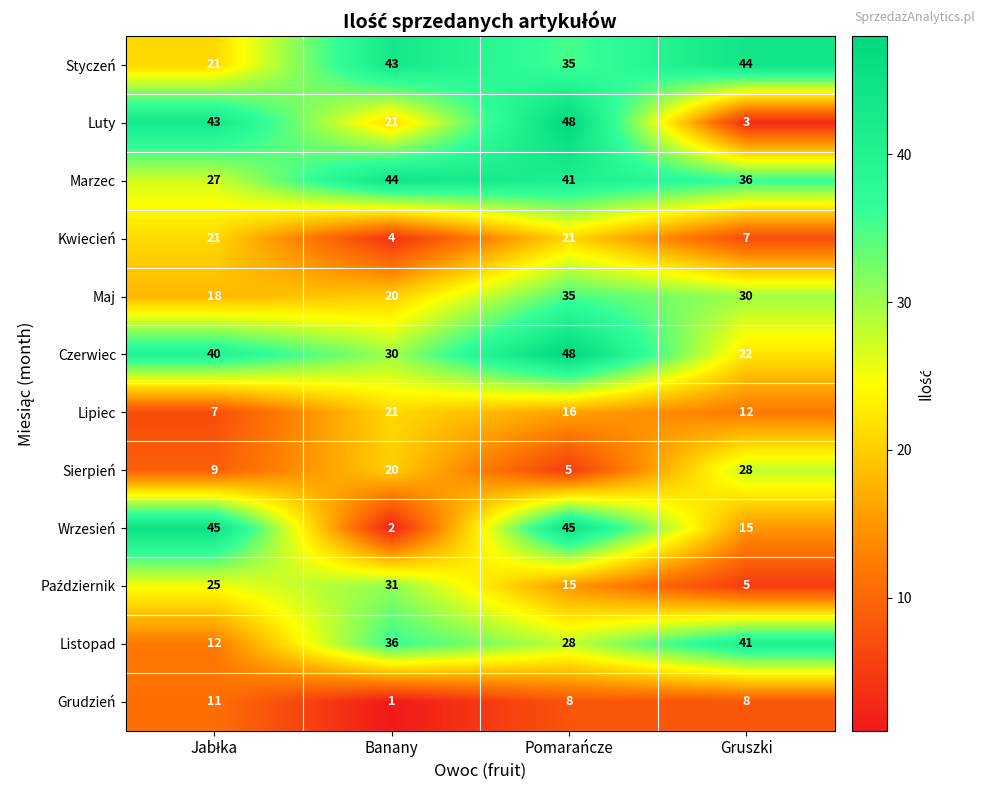

Which category has the lowest value across all series?

Banany